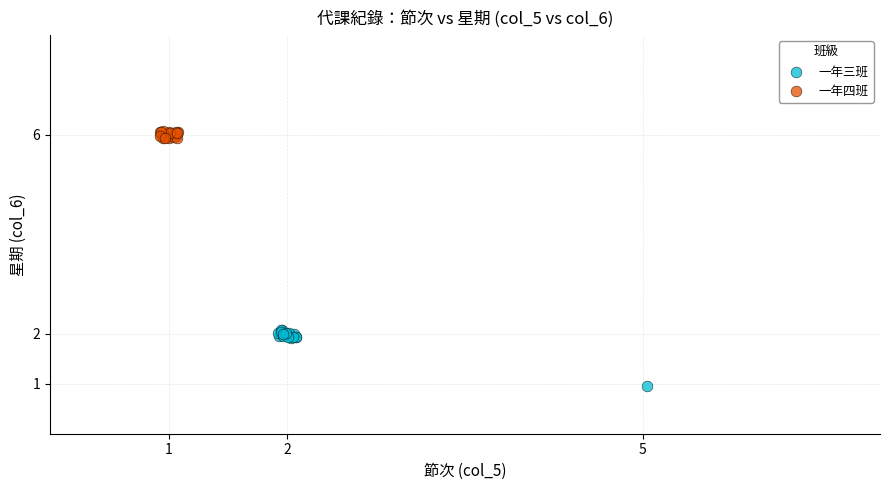

Which series reaches the minimum Y coordinate?

一年三班